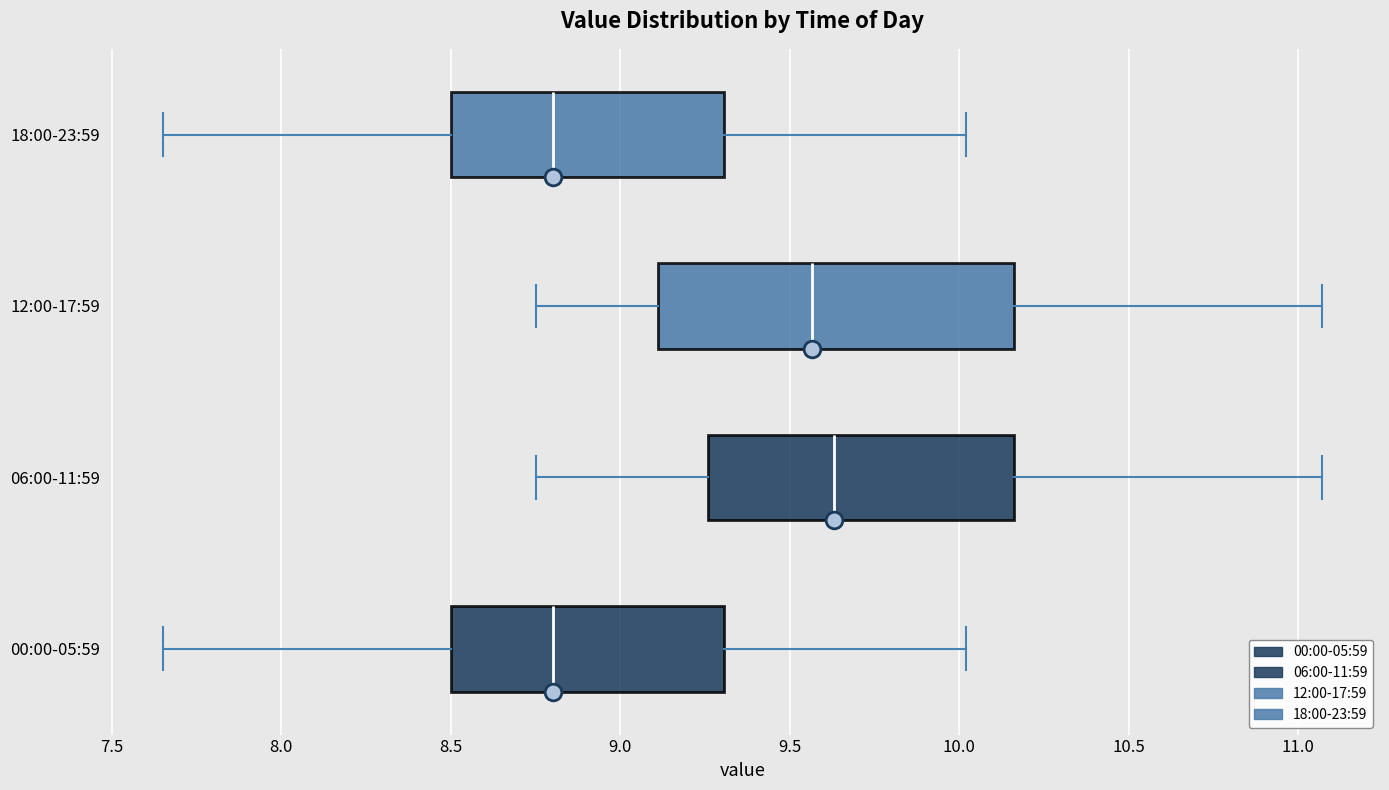

Where does the left whisker of the box for 06:00-11:59 end on the x-axis? The values are not printed on the chart, so give them approximately, as read against the axis.

8.75